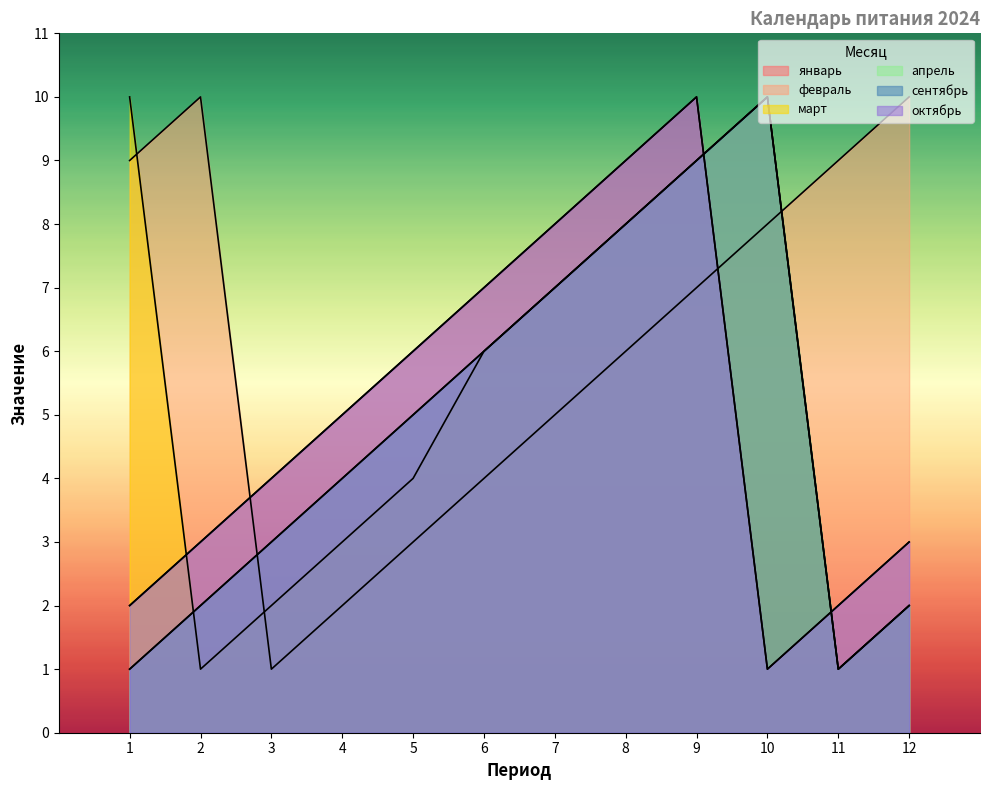

What is the value of the апрель point at the 10th from the left?

10